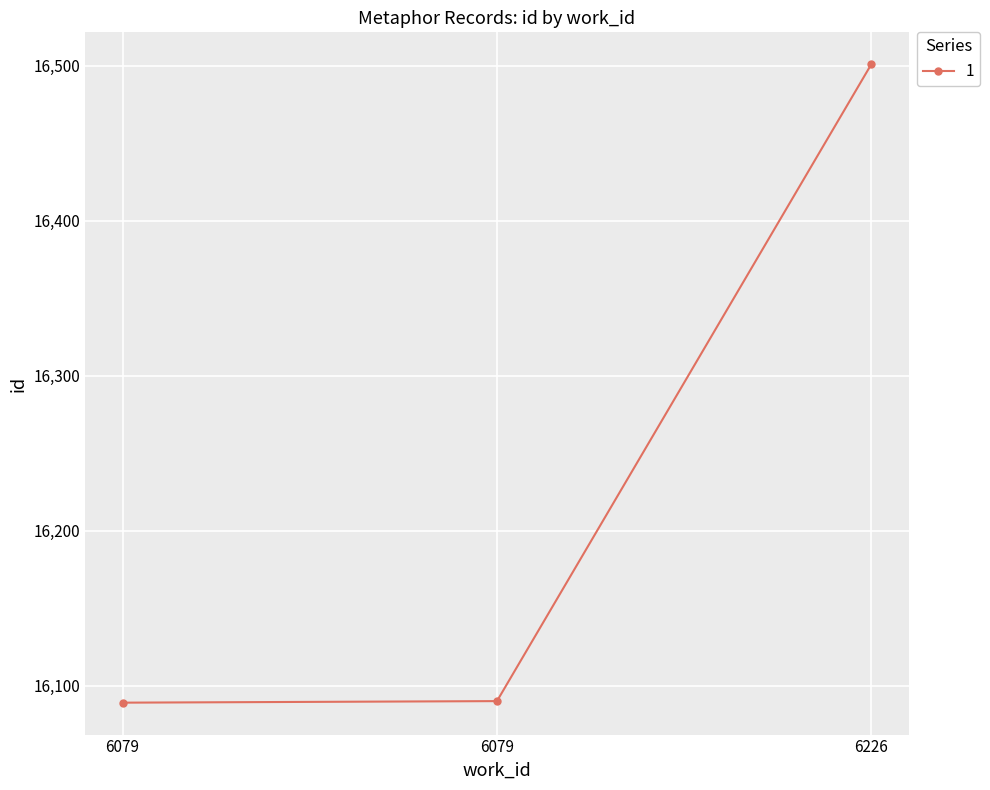

Is it true that the value at 6079 is 16090?

True